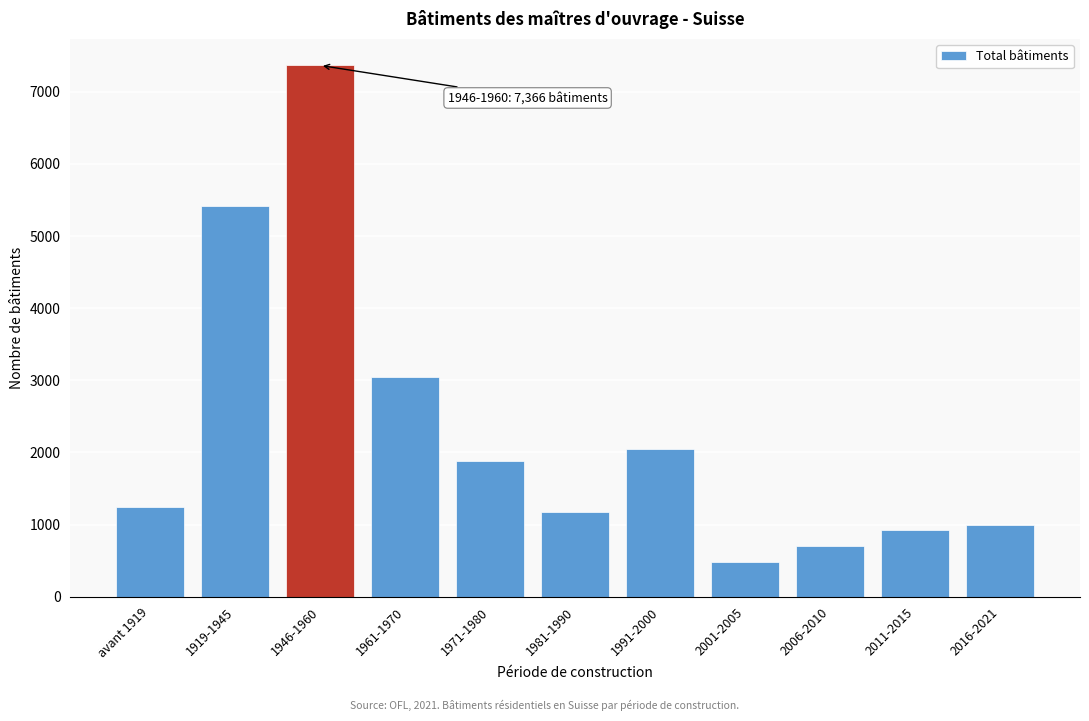

Reading right to left, extract all data points from this chart.

990	927	702	479	2046	1172	1887	3052	7366	5423	1238